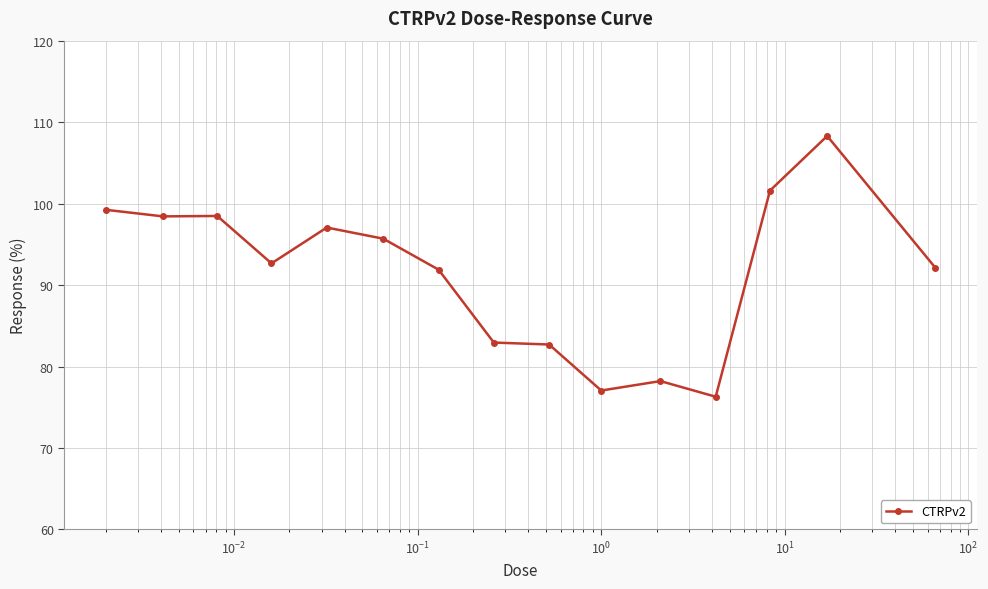

What is the value of the 12th point from the left?

76.3